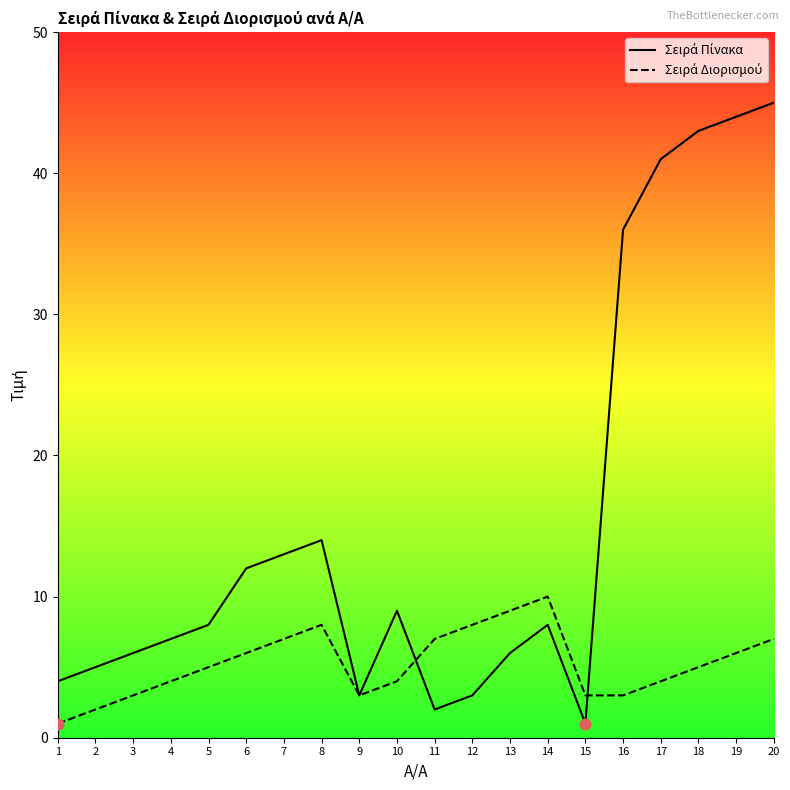

Which series has the largest Y range (max minus min)?

Σειρά Πίνακα